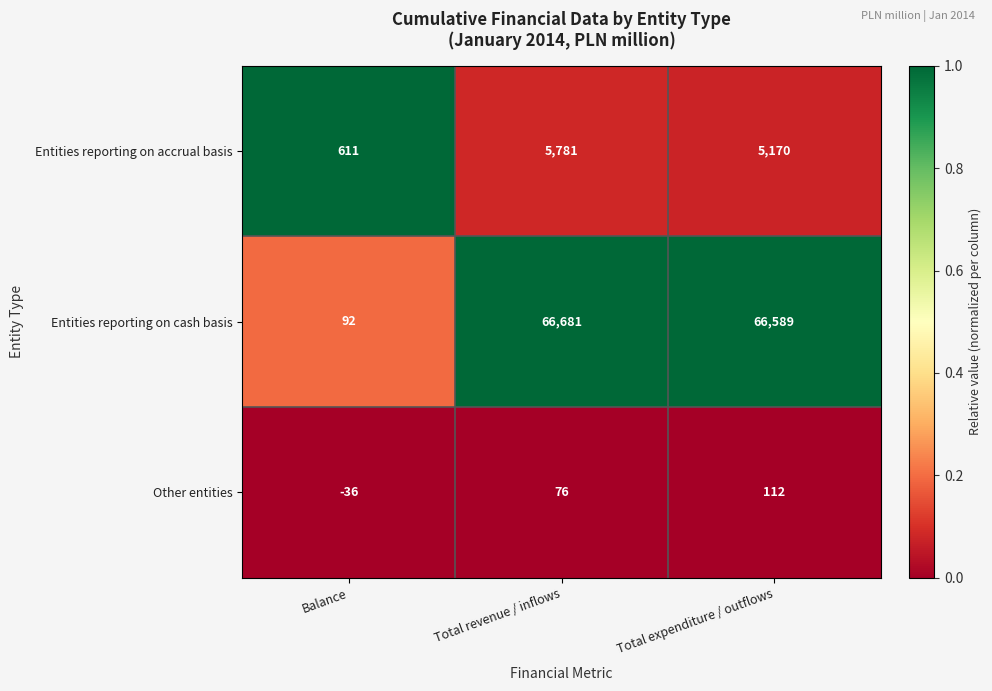

Reading left to right, what are all the values shown in this chart?

Entities reporting on accrual basis: 611	5781	5170
Entities reporting on cash basis: 92	66681	66589
Other entities: -36	76	112